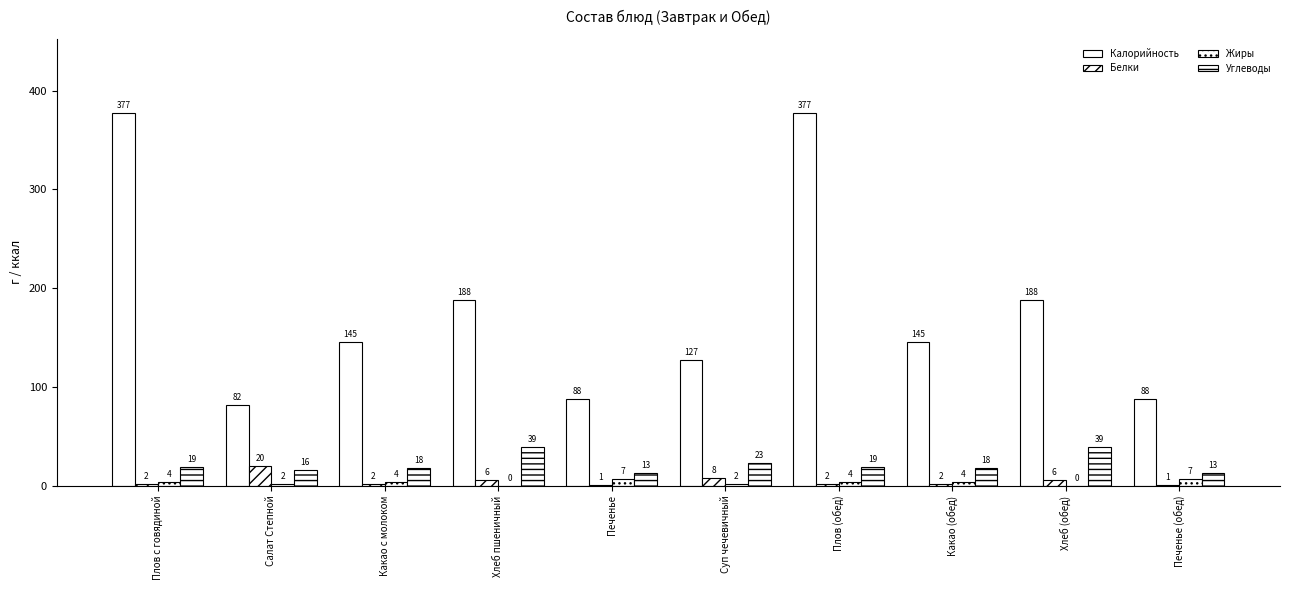

Rank the categories by Углеводы value from highest to lowest.

Хлеб пшеничный, Хлеб (обед), Суп чечевичный, Плов с говядиной, Плов (обед), Какао с молоком, Какао (обед), Салат Степной, Печенье, Печенье (обед)